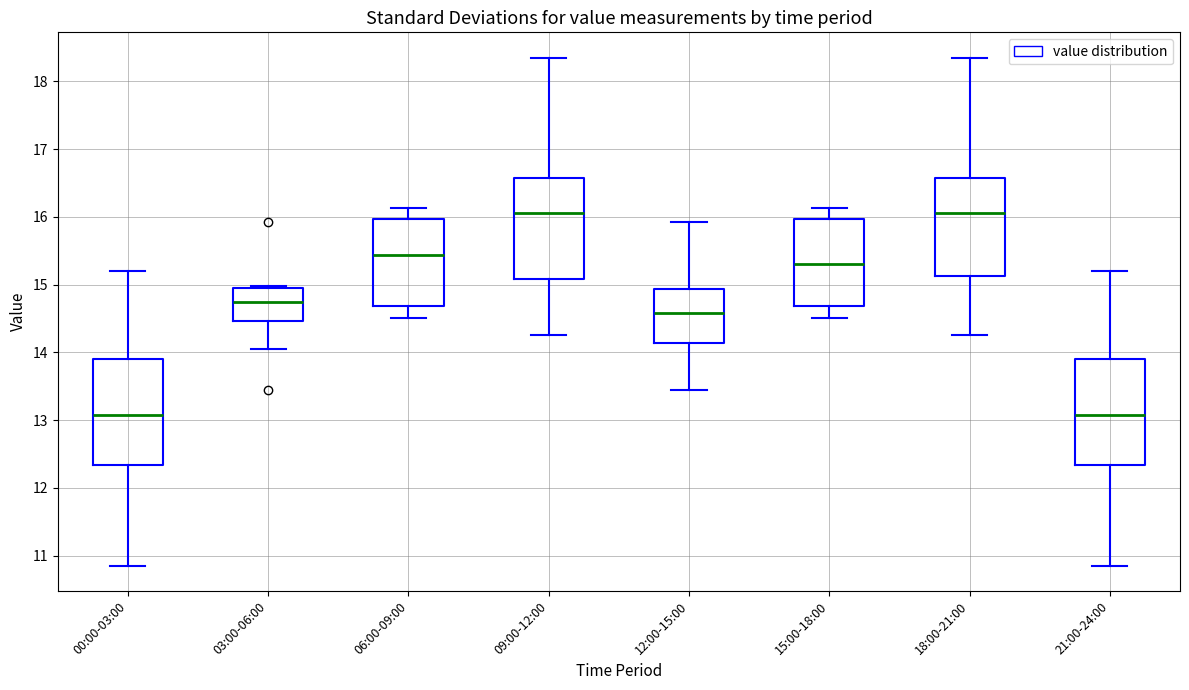

Reading left to right, read every box against the y-axis: the position of its median line, the range the box covers, and the ends of its whiskers. The values are not printed on the chart, so give them approximately, as read against the axis.

00:00-03:00: median 13.1, box 12.3 to 13.9, whiskers 10.9 to 15.2
03:00-06:00: median 14.7, box 14.5 to 15.0, whiskers 14.1 to 15.0 (just above the box's upper edge)
06:00-09:00: median 15.4, box 14.7 to 16.0, whiskers 14.5 to 16.1
09:00-12:00: median 16.1, box 15.1 to 16.6, whiskers 14.3 to 18.4
12:00-15:00: median 14.6, box 14.1 to 14.9, whiskers 13.5 to 15.9
15:00-18:00: median 15.3, box 14.7 to 16.0, whiskers 14.5 to 16.1
18:00-21:00: median 16.1, box 15.1 to 16.6, whiskers 14.3 to 18.4
21:00-24:00: median 13.1, box 12.3 to 13.9, whiskers 10.9 to 15.2